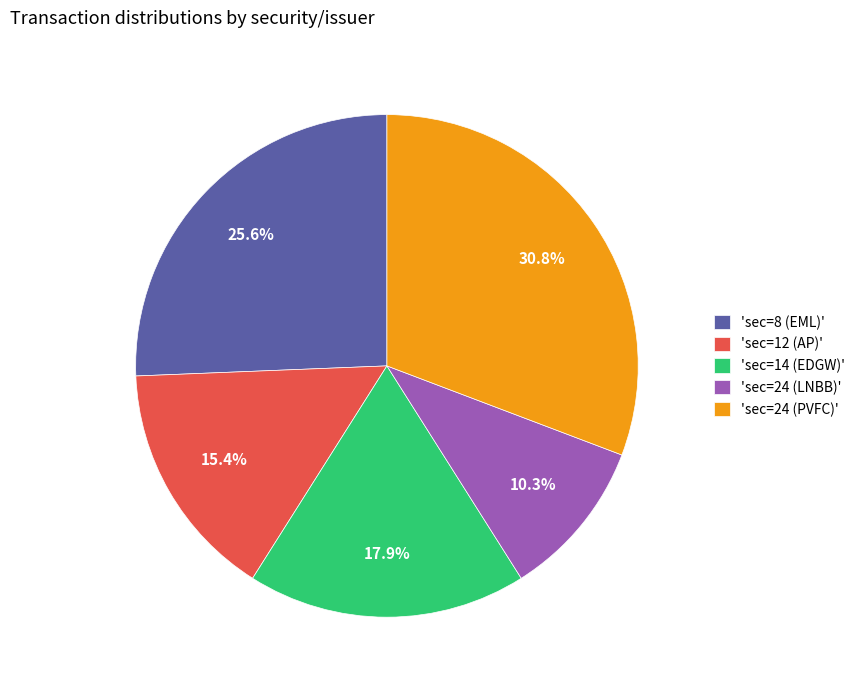

Does 'sec=24 (PVFC)' account for over 50% of the chart?

No